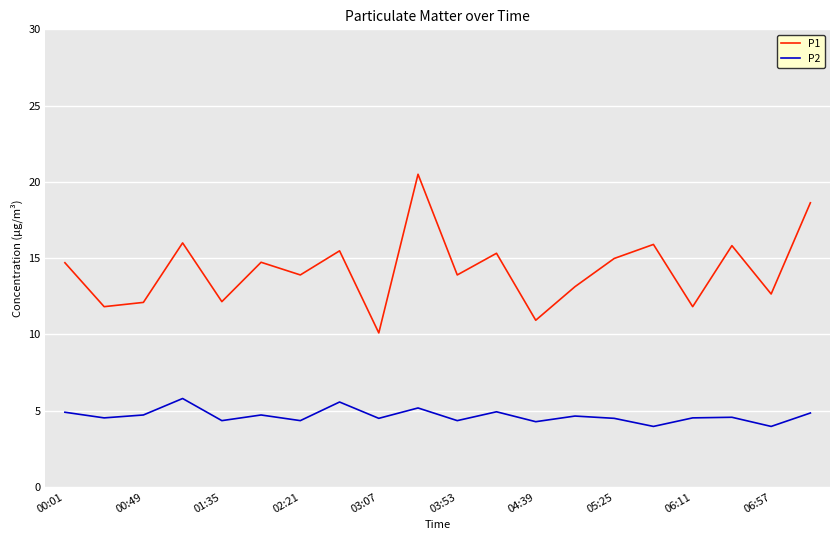

How many series are shown in this chart?

2